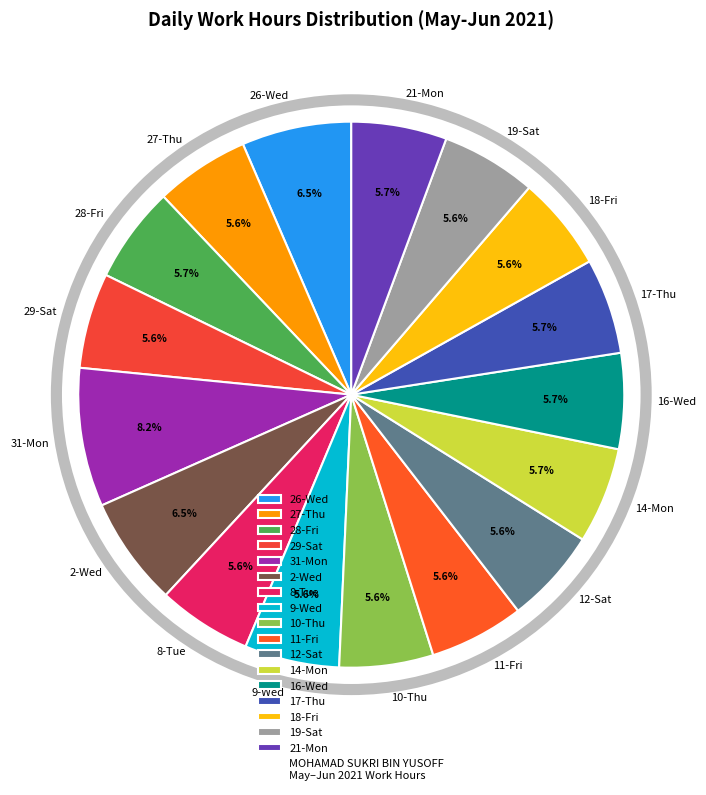

What is the ratio of the value at 9-Wed to the value at 18-Fri?

1.0